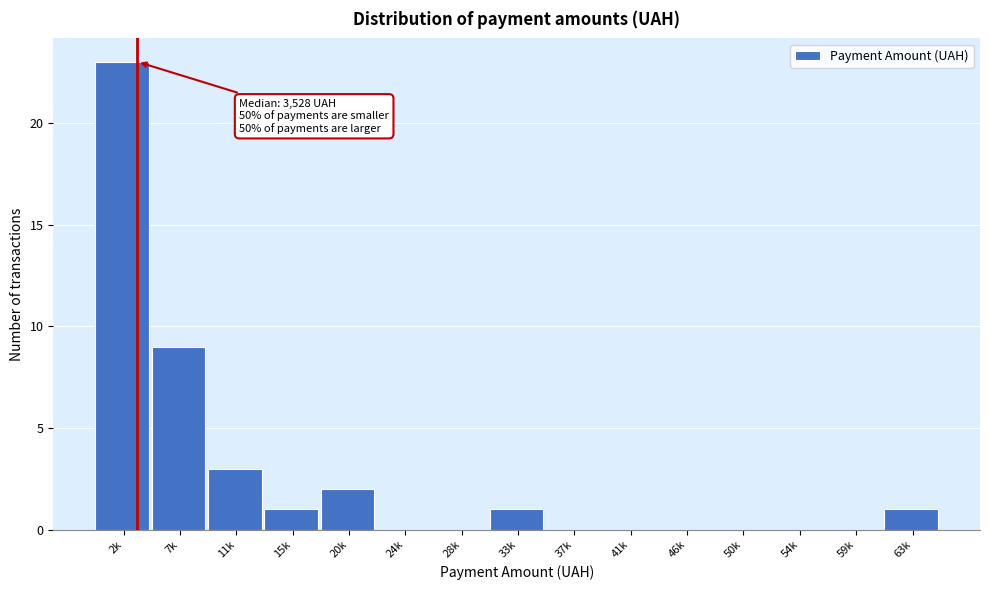

Reading left to right, extract all data points from this chart.

2k=23	7k=9	11k=3	15k=1	20k=2	24k=0	28k=0	33k=1	37k=0	41k=0	46k=0	50k=0	54k=0	59k=0	63k=1